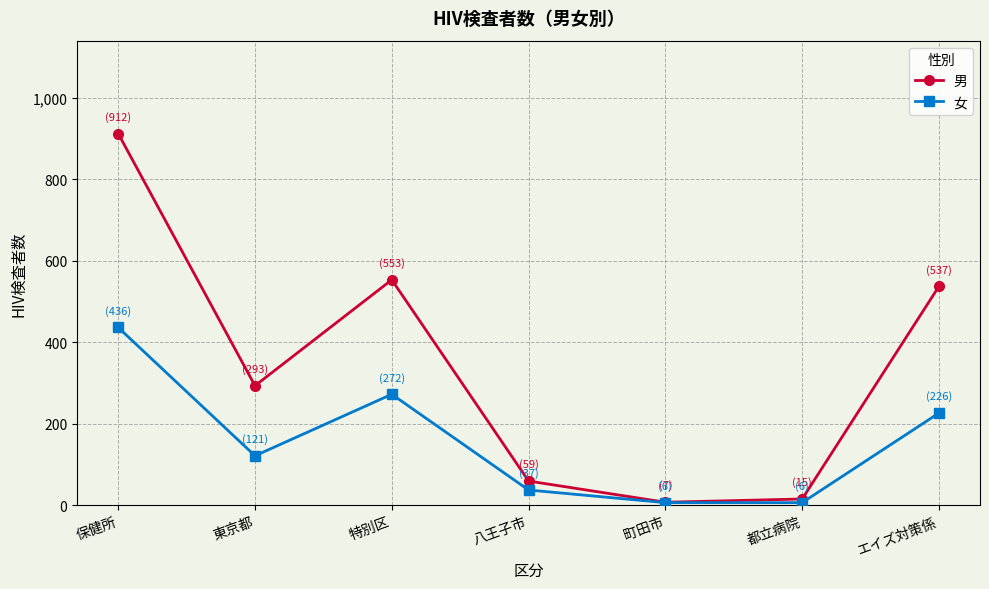

How many interior local valleys does the 男 series have?

2